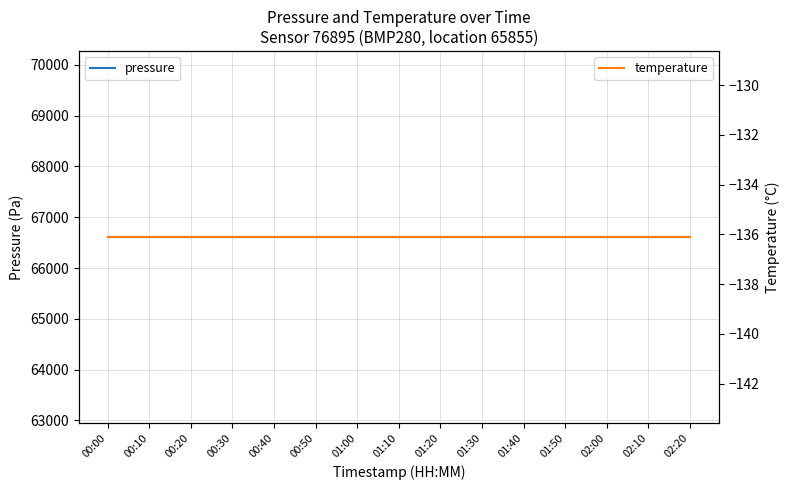

How many lines are shown in the chart?

2